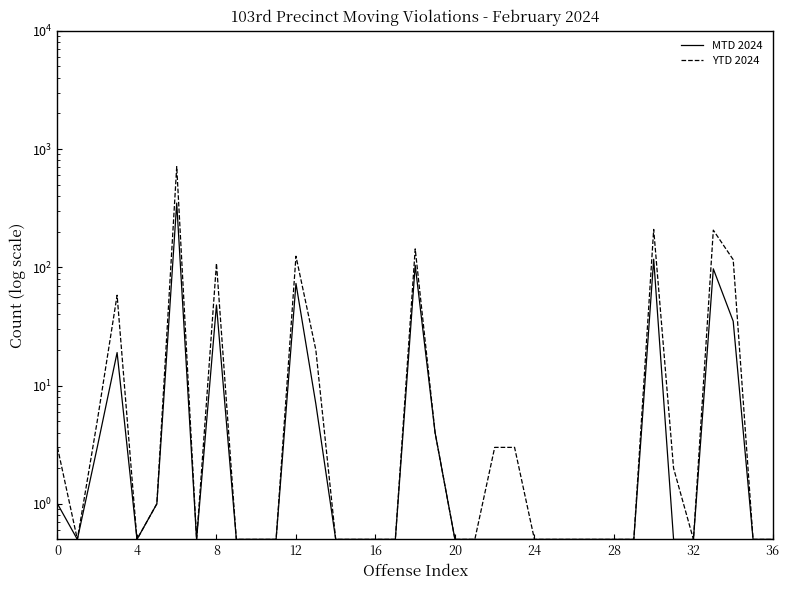

Which series has the largest range (max minus min)?

YTD 2024